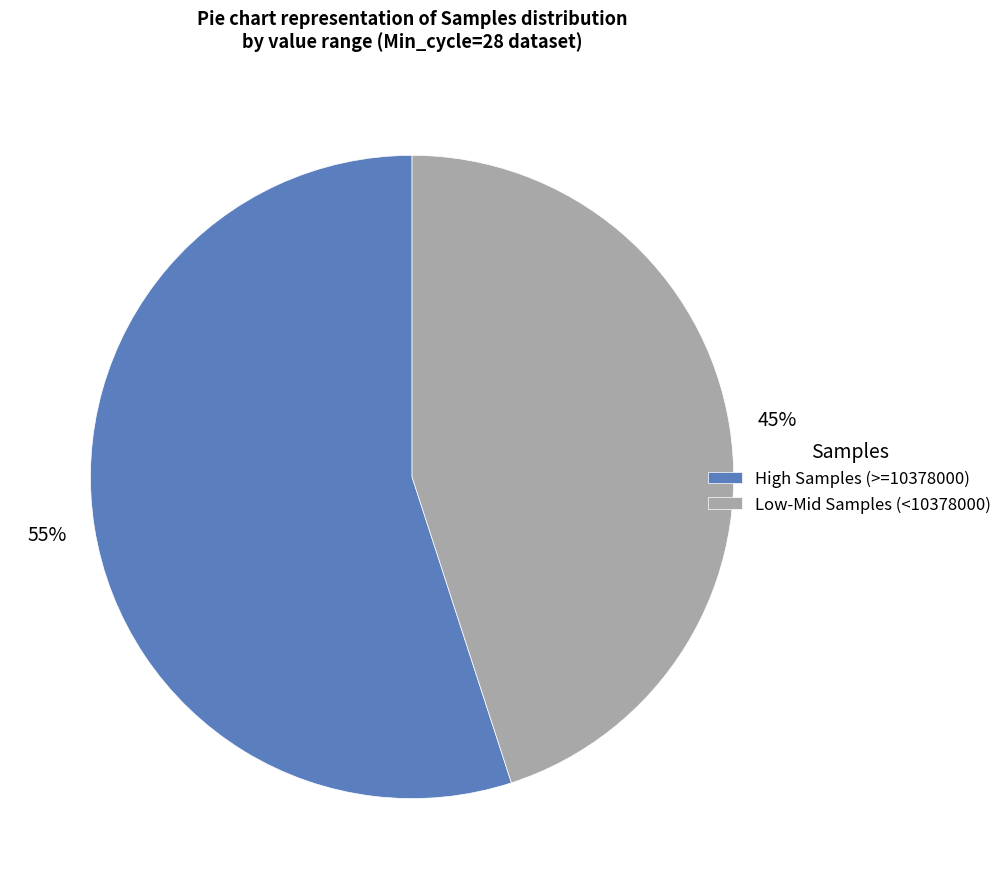

Between High Samples (>=10378000) and Low-Mid Samples (<10378000), which is larger?

High Samples (>=10378000)